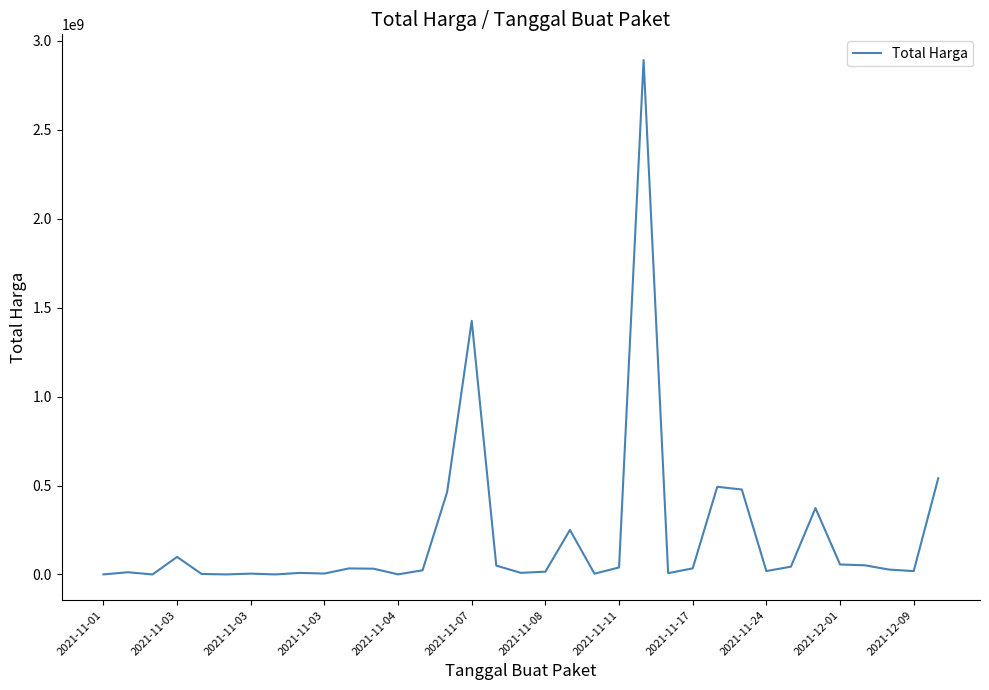

What is the maximum value shown in the chart?

2892122000